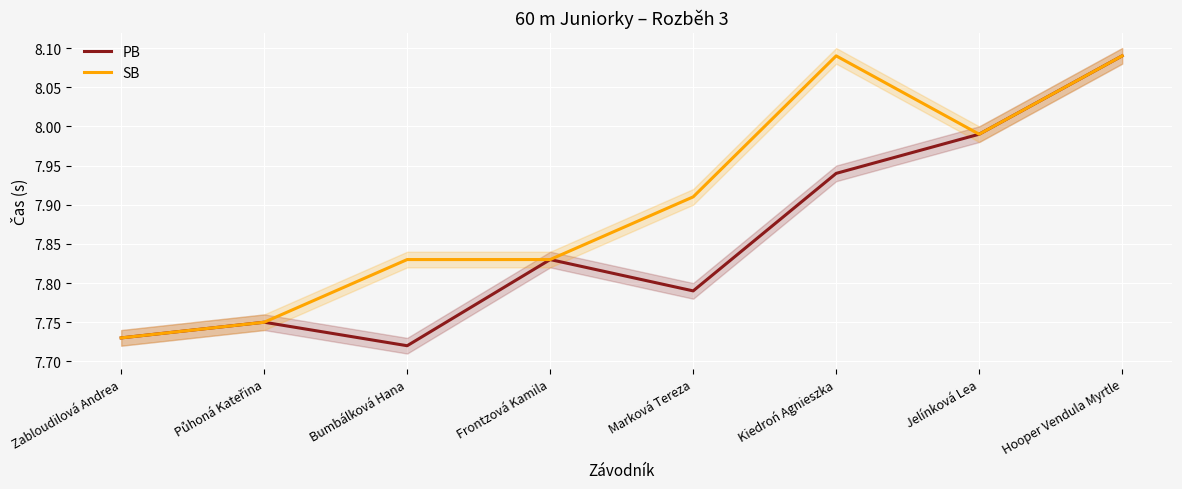

Reading left to right, transcribe all the data shown in this chart.

PB: 7.7	7.8	7.7	7.8	7.8	7.9	8.0	8.1
SB: 7.7	7.8	7.8	7.8	7.9	8.1	8.0	8.1